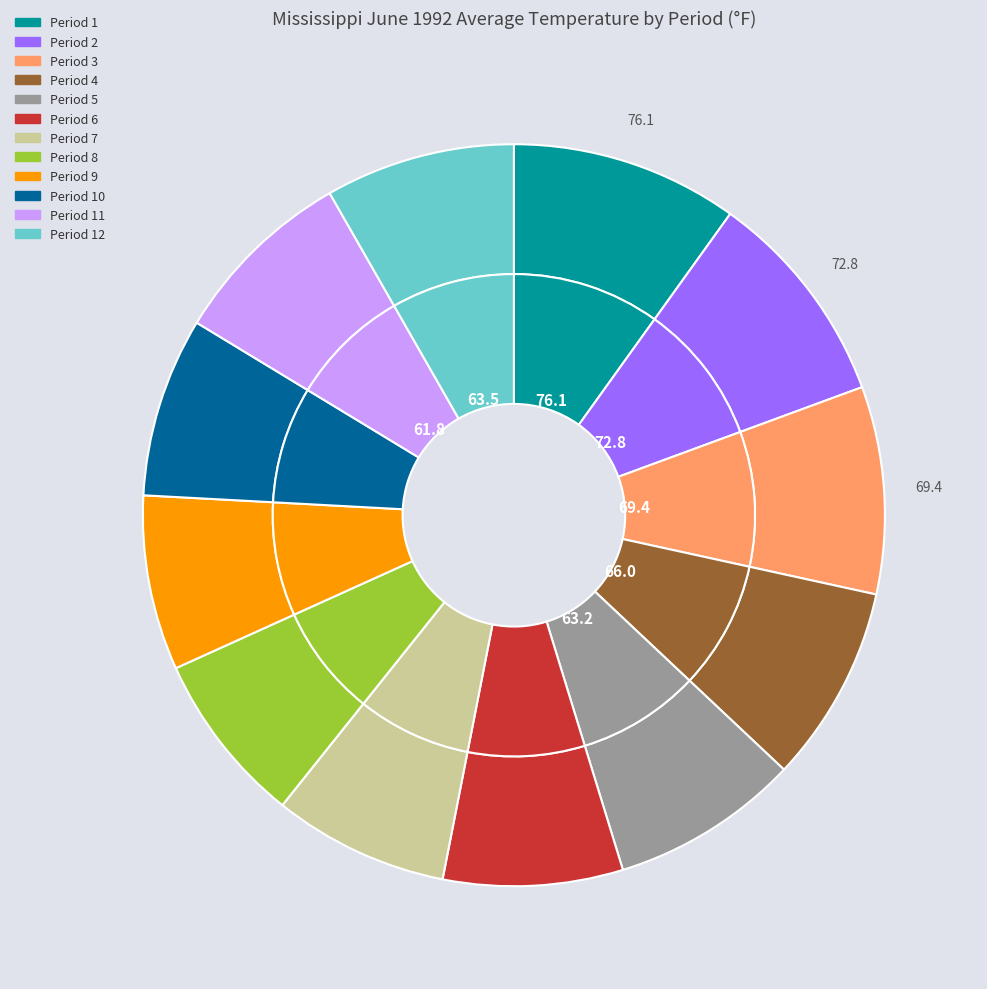

Does Period 12 represent more than half of the total?

No